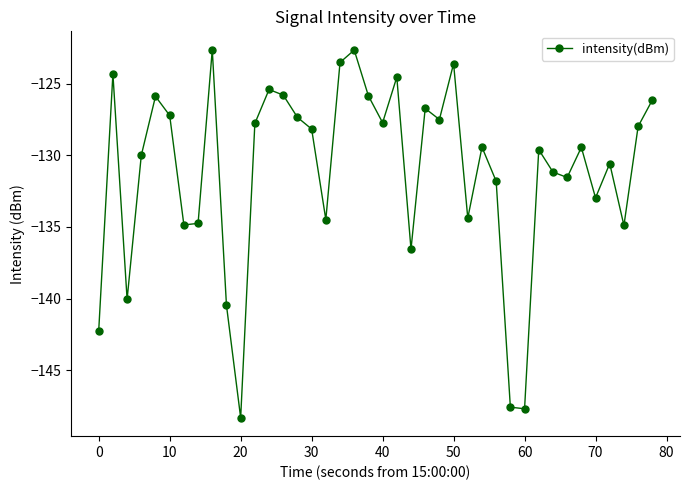

What is the value of the 22nd point from the left?

-124.5